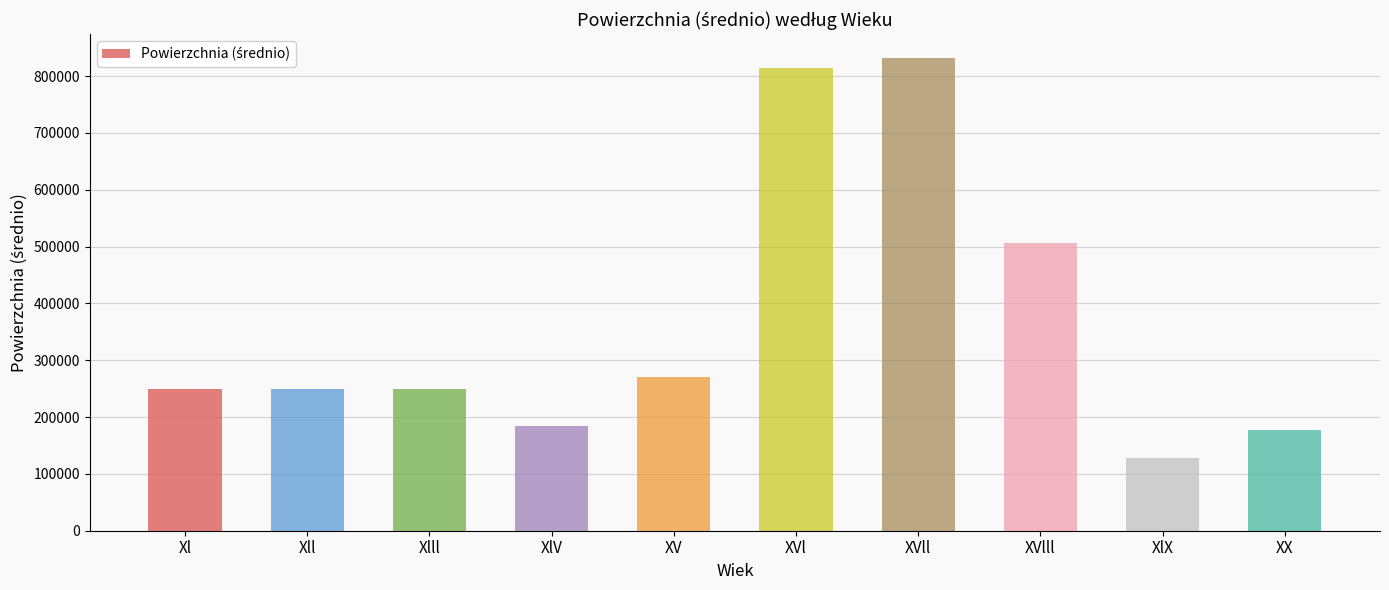

Between XVl and Xll, which is larger?

XVl